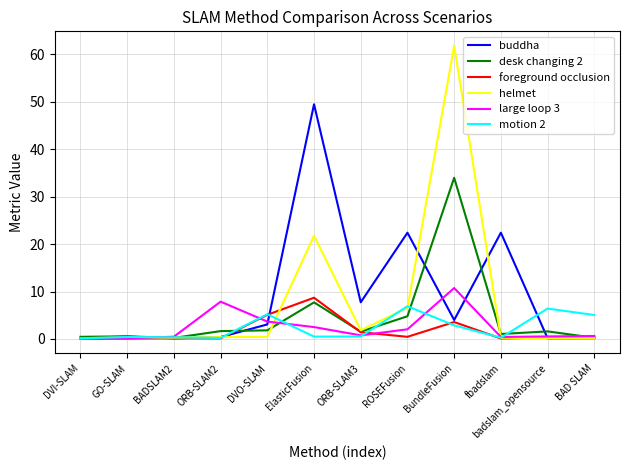

What is the maximum value shown in the chart?

61.7